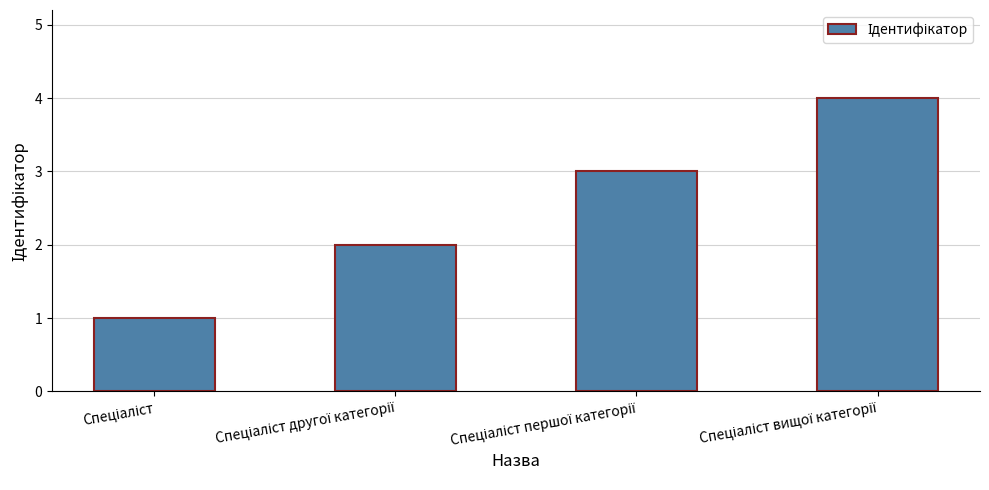

What is the difference between the maximum and minimum values?

3